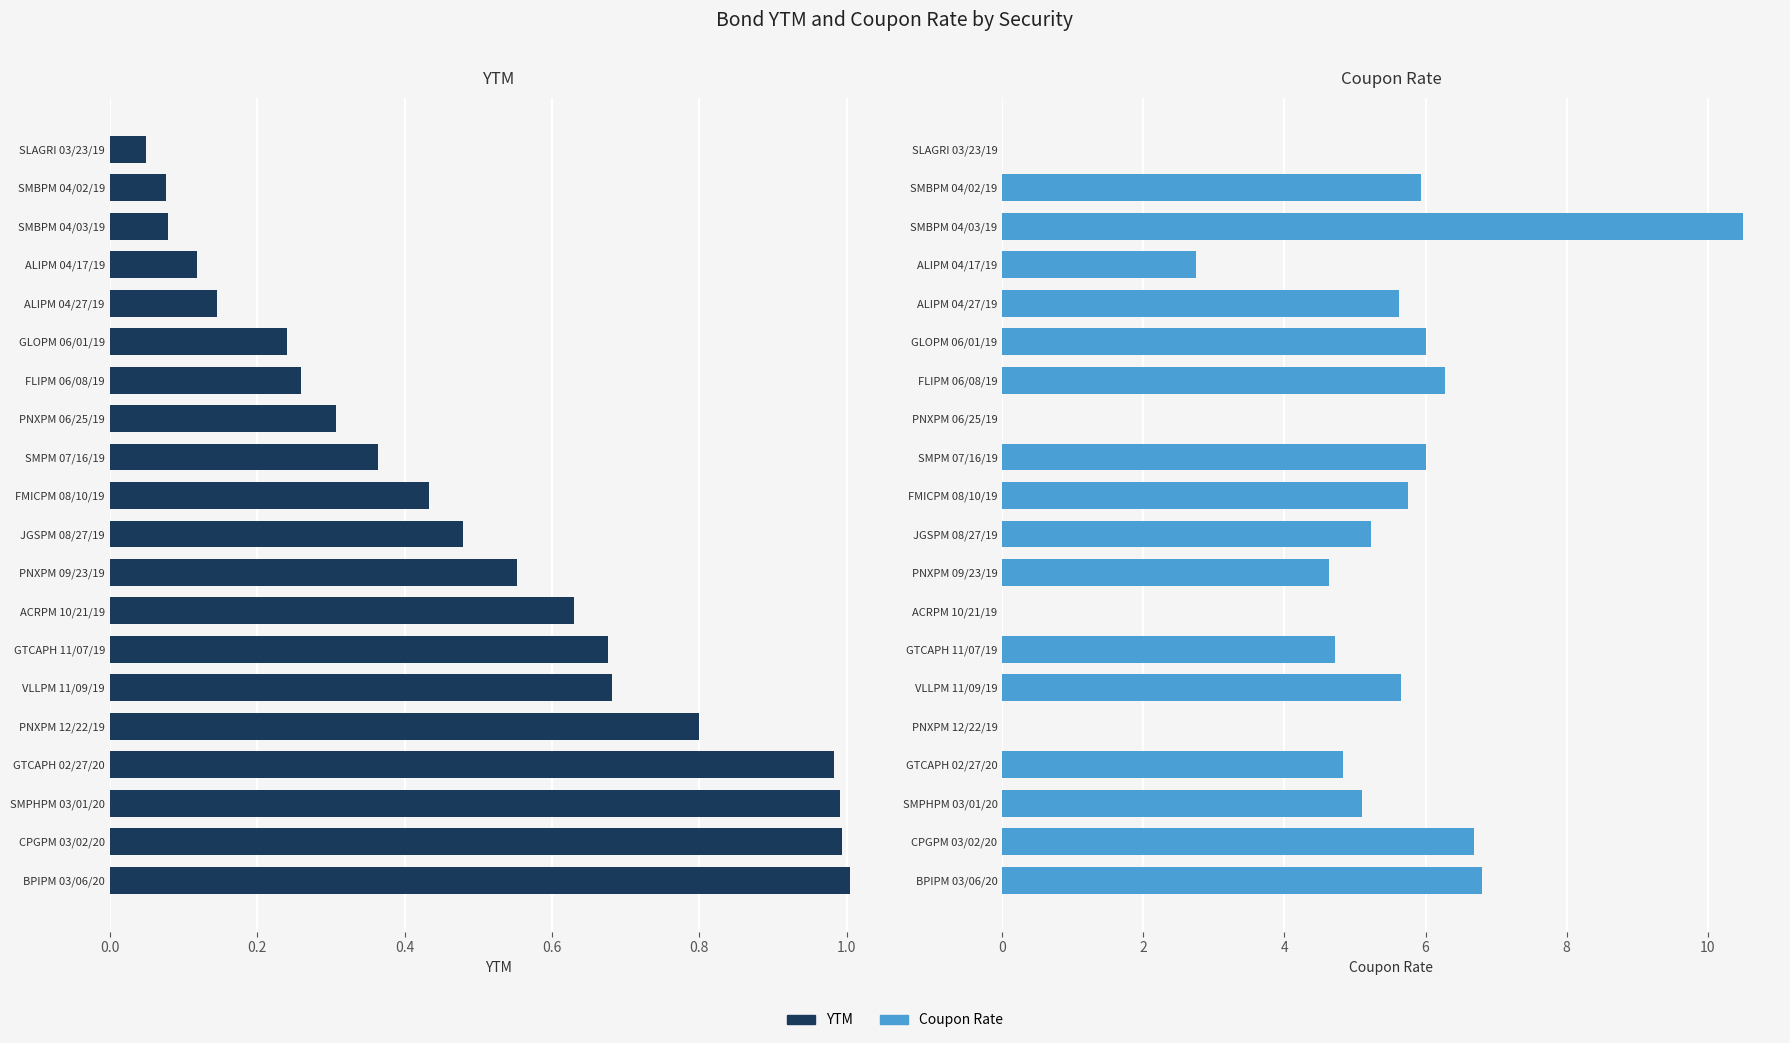

How many data points does each series have?

20